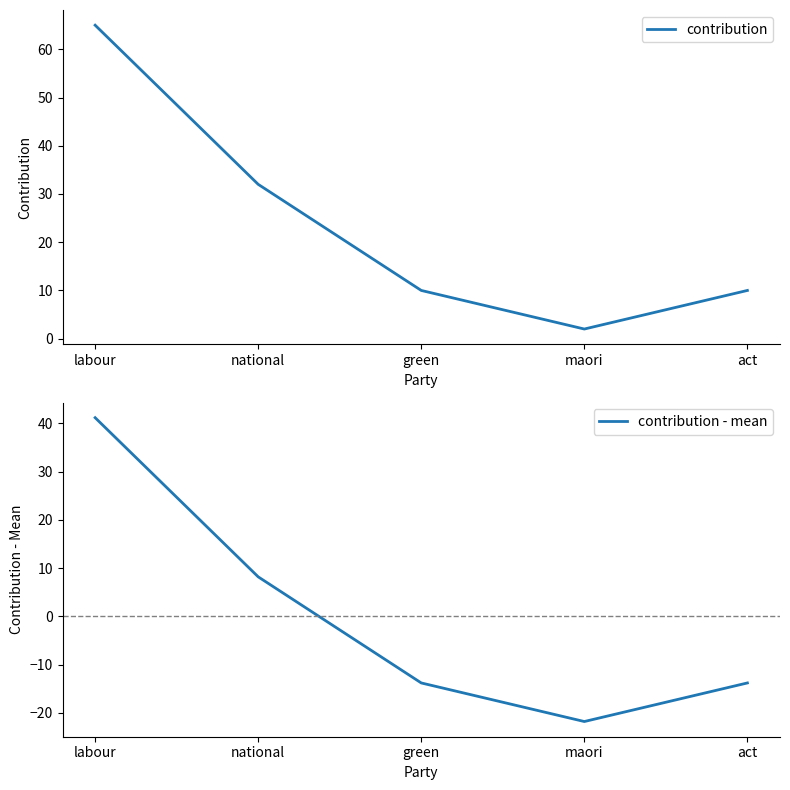

What is the value of the contribution point at the 4th from the left?

2.0